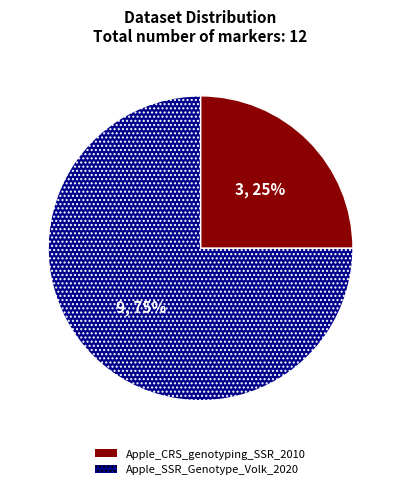

Which category has the biggest portion of the pie?

Apple_SSR_Genotype_Volk_2020